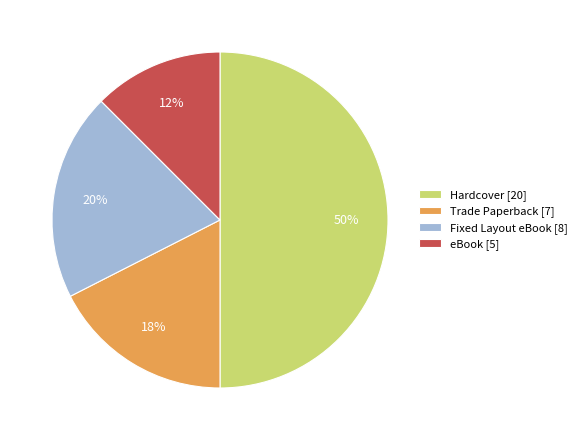

To the nearest percent, what percentage of the pie is Hardcover [20]?

50%